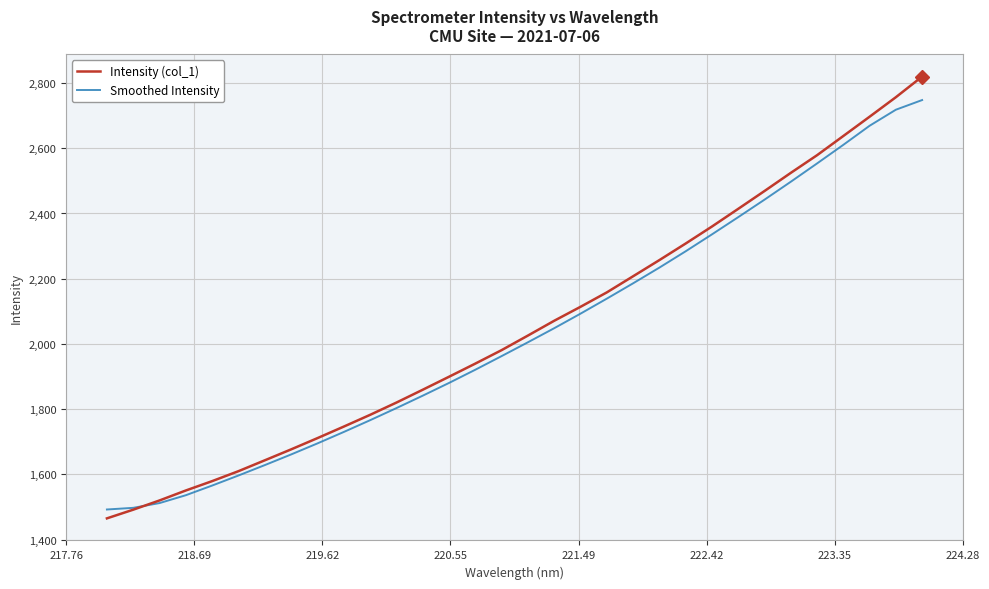

Which series ends up on top after the final intersection of Intensity (col_1) and Smoothed Intensity?

Intensity (col_1)